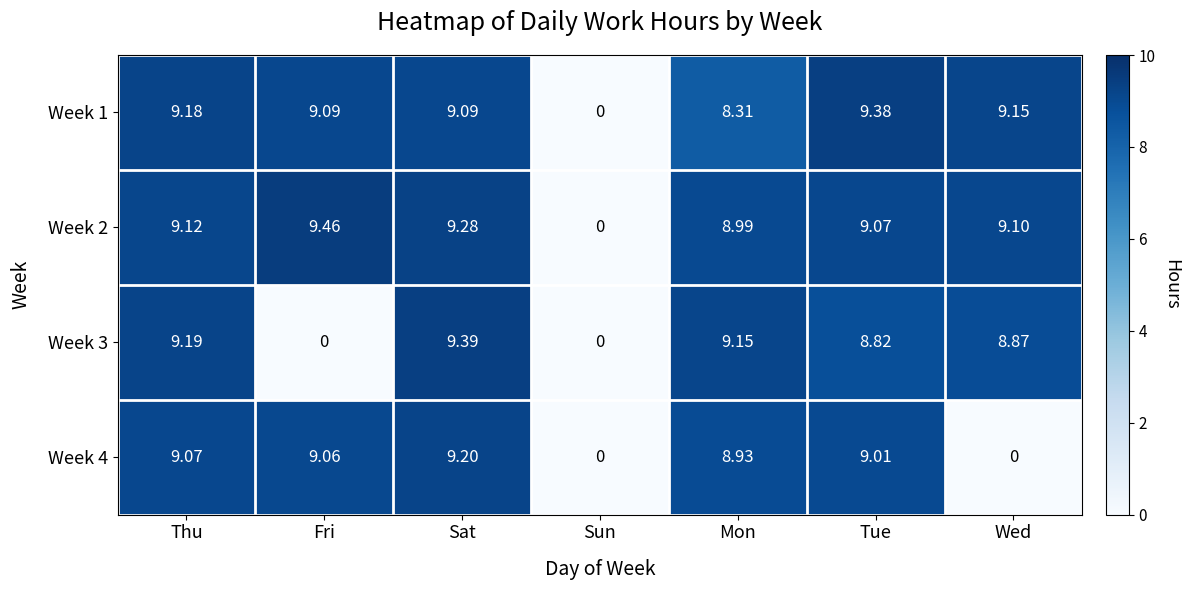

Where is Week 2 nearest to the value 4?

Sun